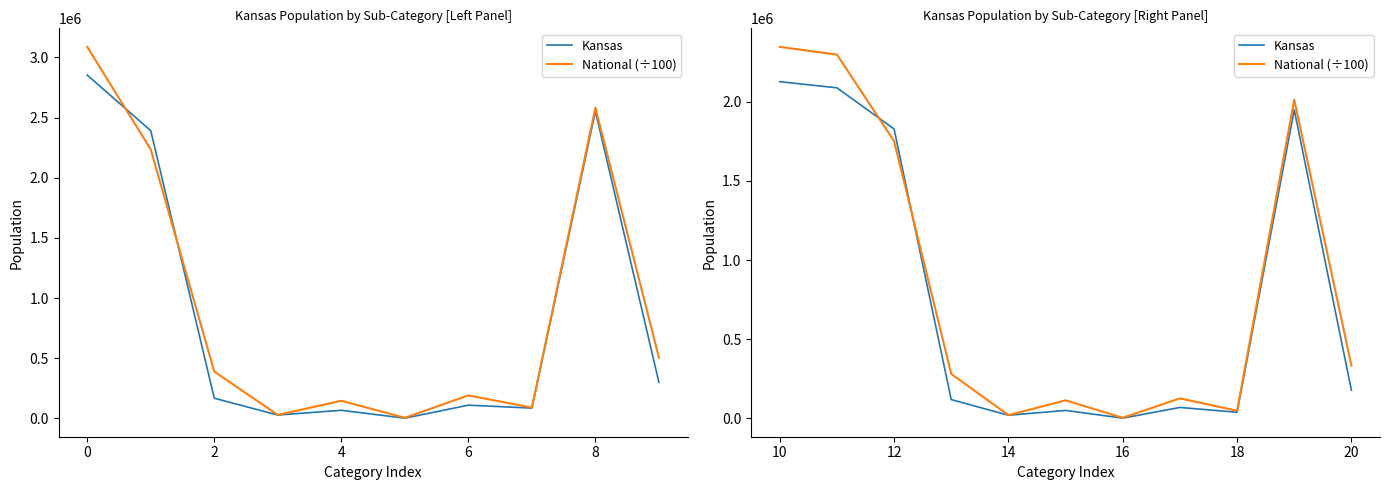

True or false: National (÷100) and Kansas cross at least once.

True